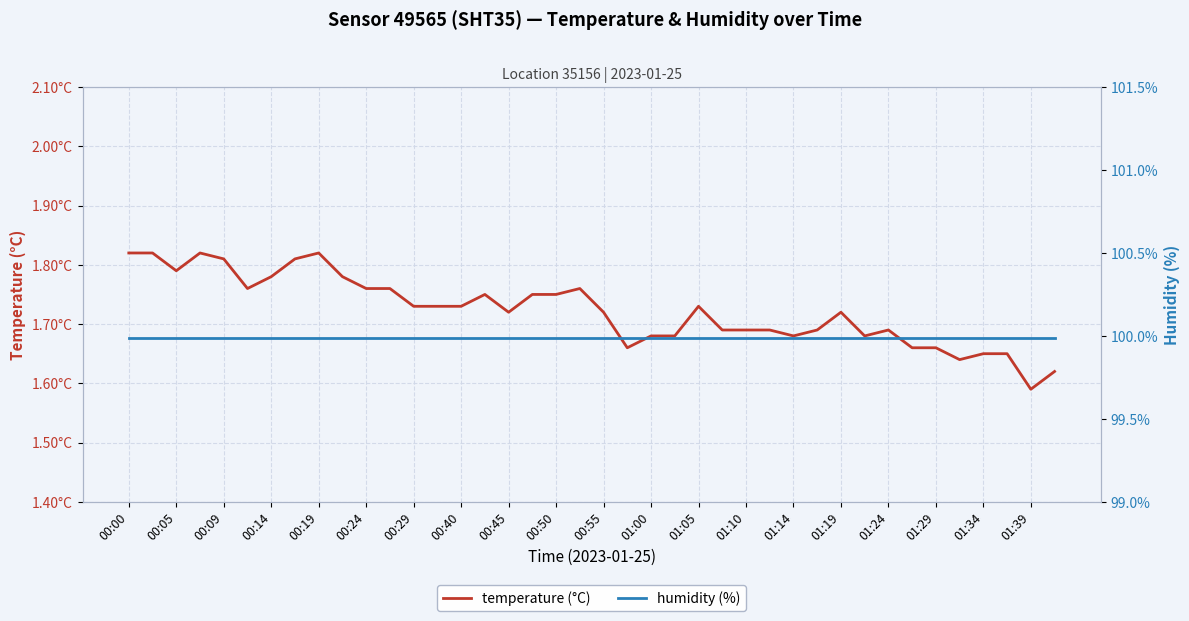

Which series has the largest total across all categories?

humidity (%)